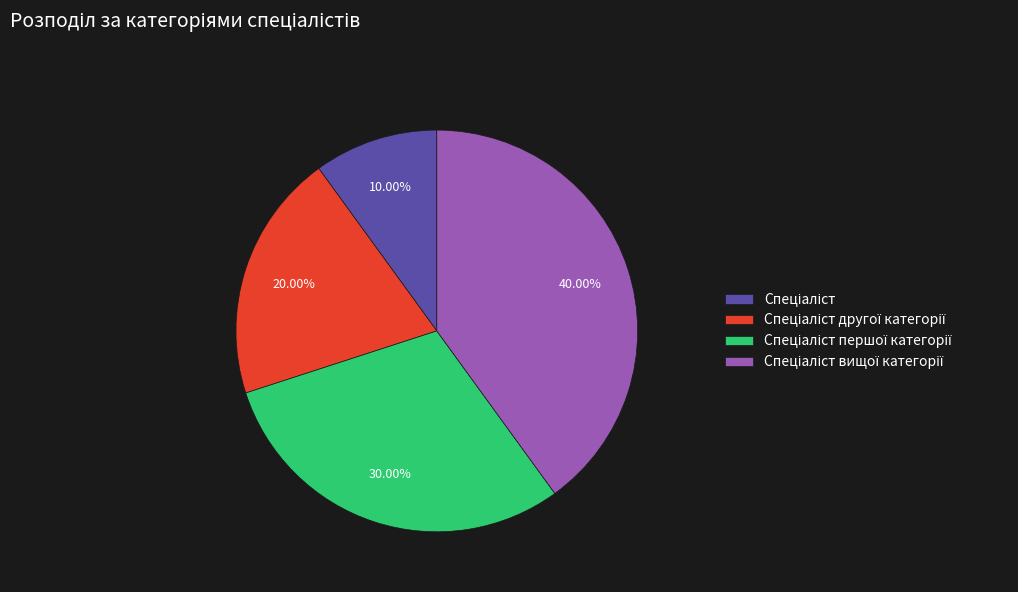

Is there a majority slice in this chart?

No